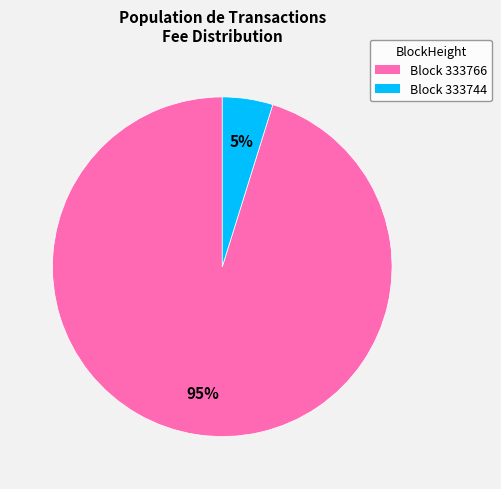

Is there any slice that represents more than half of the pie?

Yes